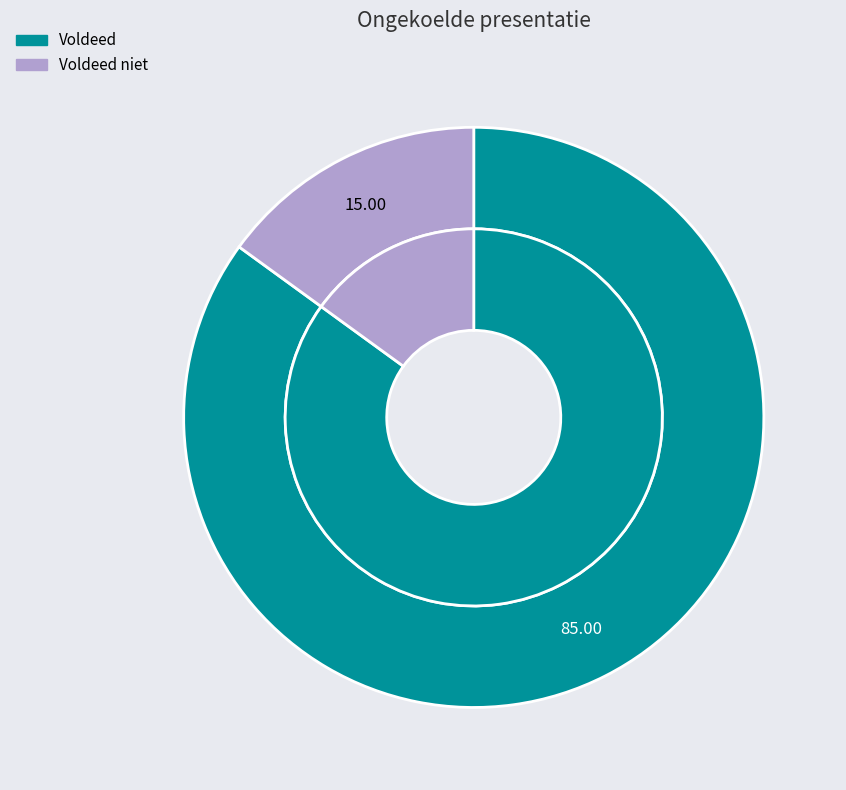

Is it true that Voldeed is 98% of the pie?

False